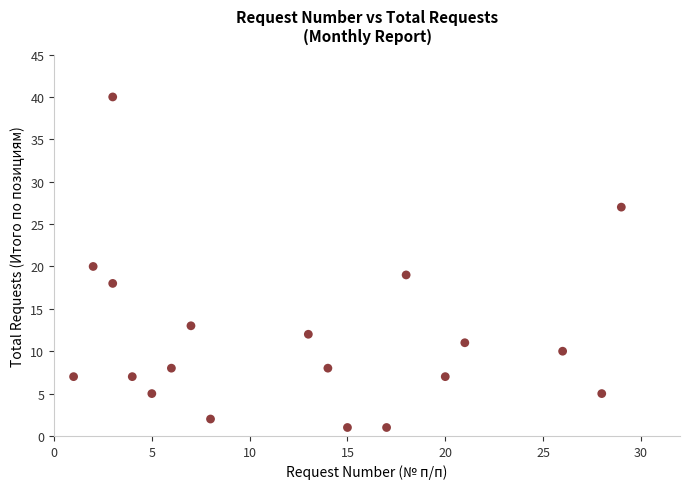

What is the range of Y values (max minus min)?

39